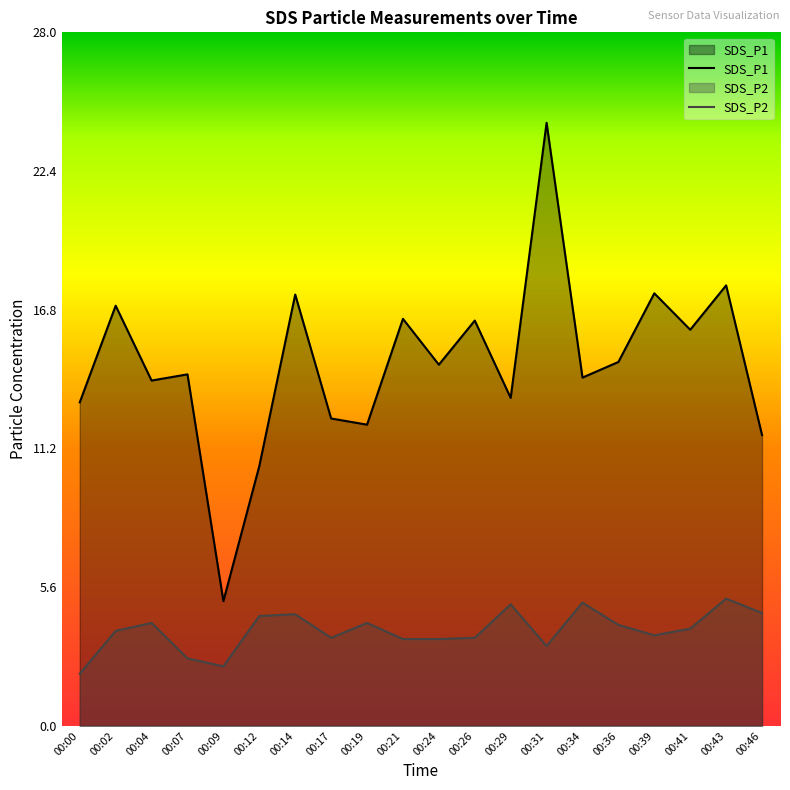

What is the average value of the SDS_P1 series?

14.6